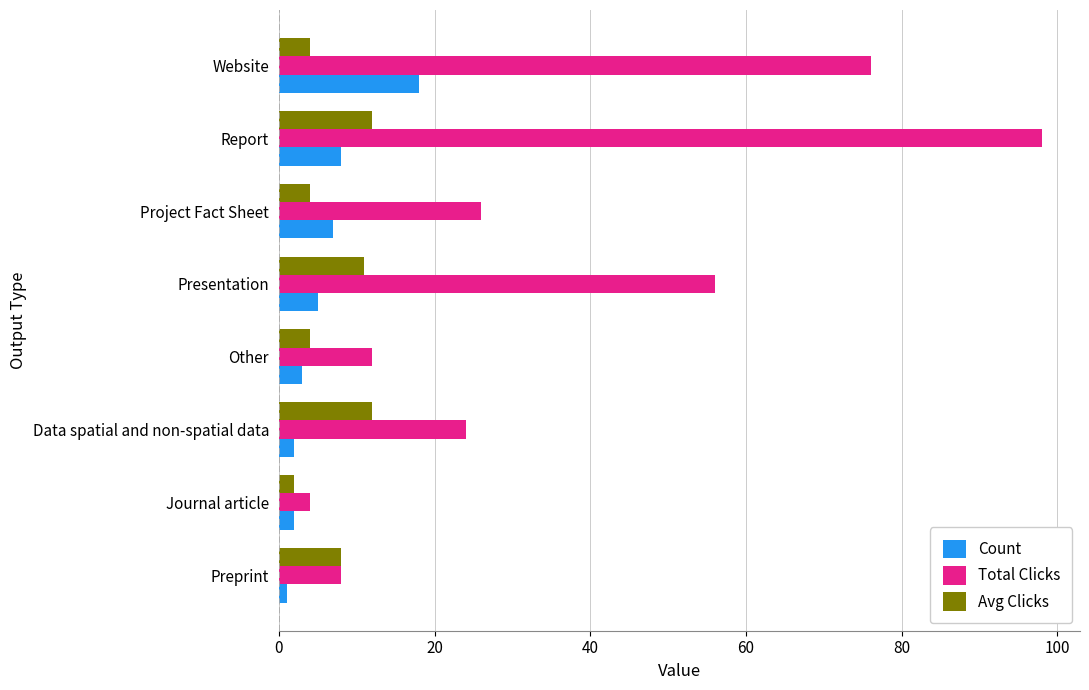

Which series has the largest range (max minus min)?

Total Clicks